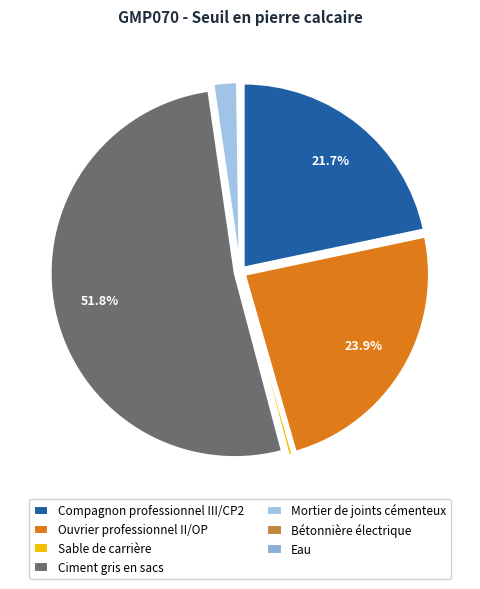

To the nearest percent, what is the combined percentage of Ouvrier professionnel II/OP and Bétonnière électrique?

24%